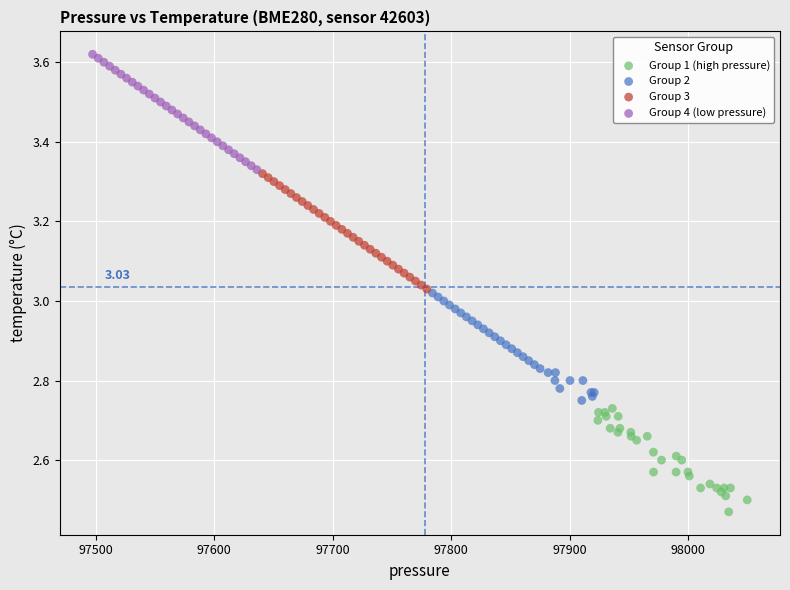

Which series contains the highest Y value?

Group 4 (low pressure)